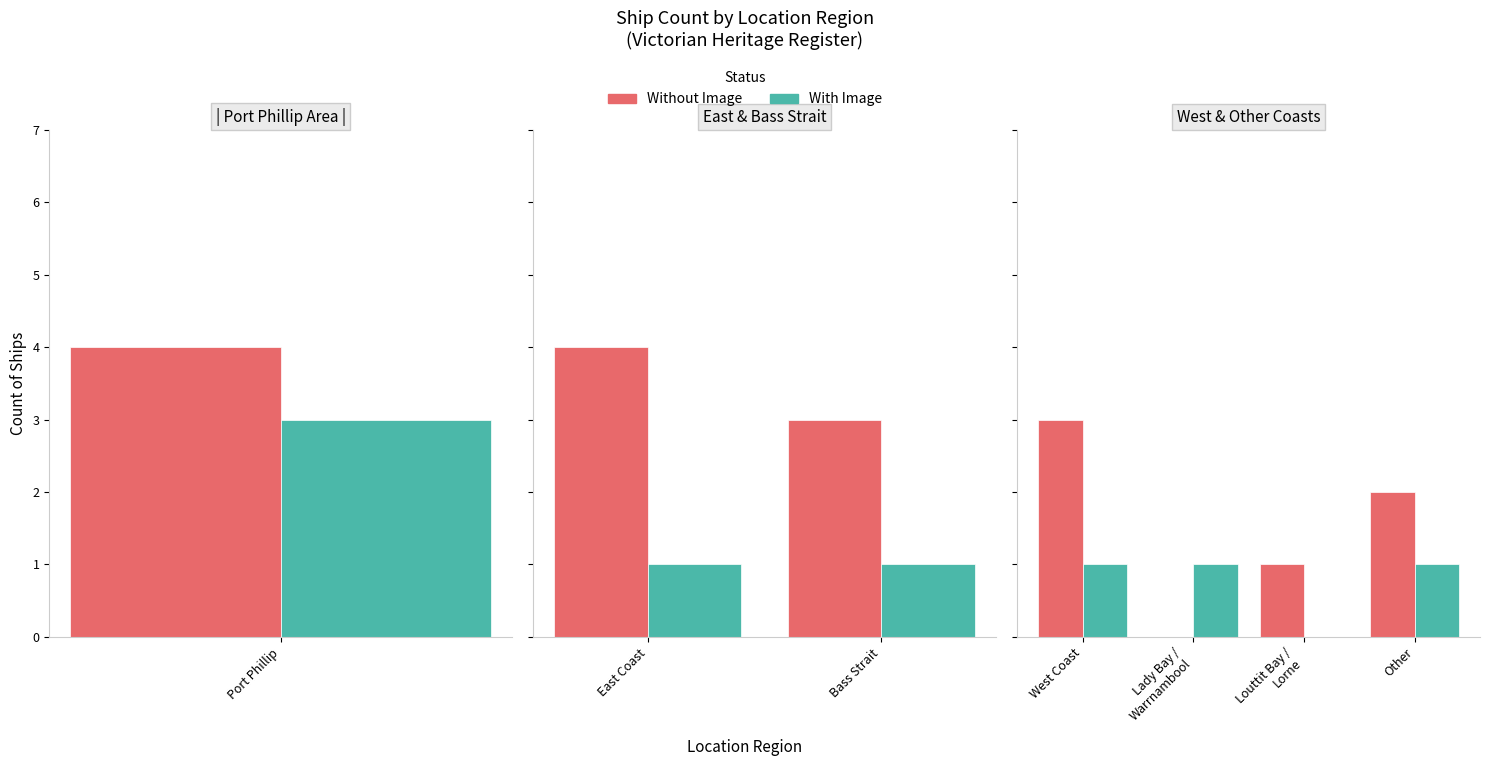

How many values in the Without Image series are below 2?

2